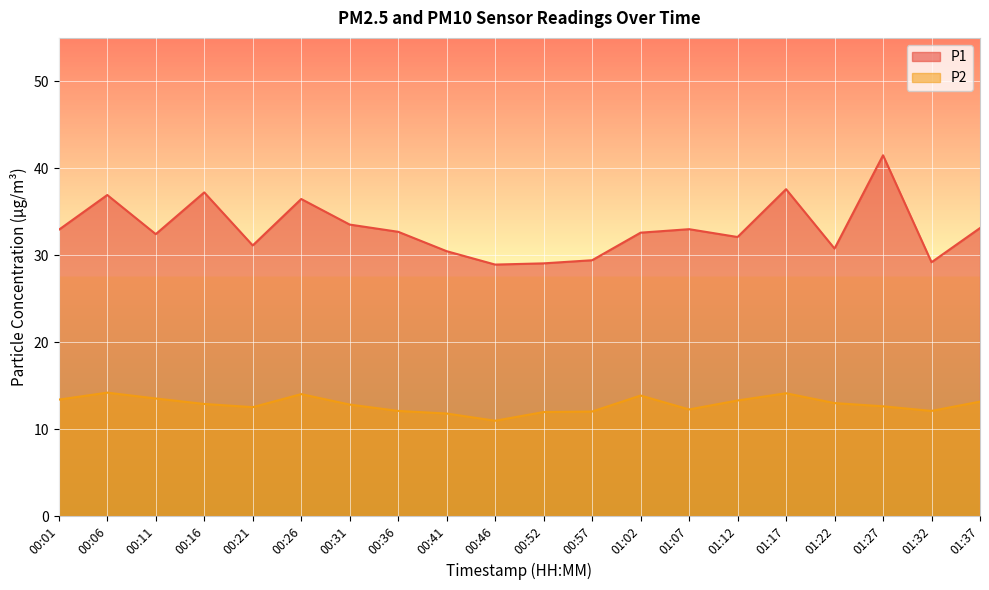

What is the label of the 3rd point from the right?

01:27